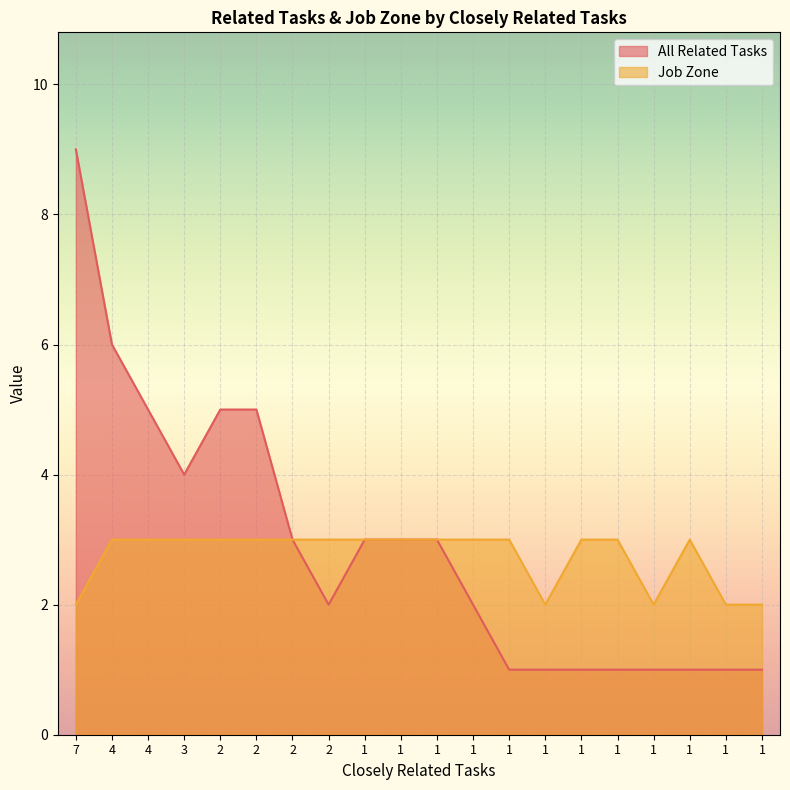

True or false: All Related Tasks and Job Zone intersect in this chart.

False